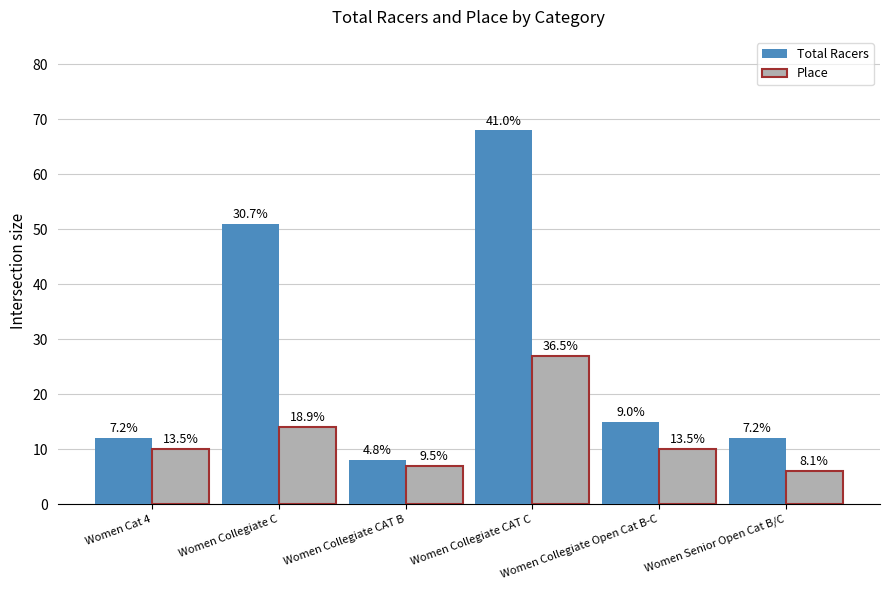

Reading left to right, transcribe all the data shown in this chart.

Total Racers: 12	51	8	68	15	12
Place: 10	14	7	27	10	6